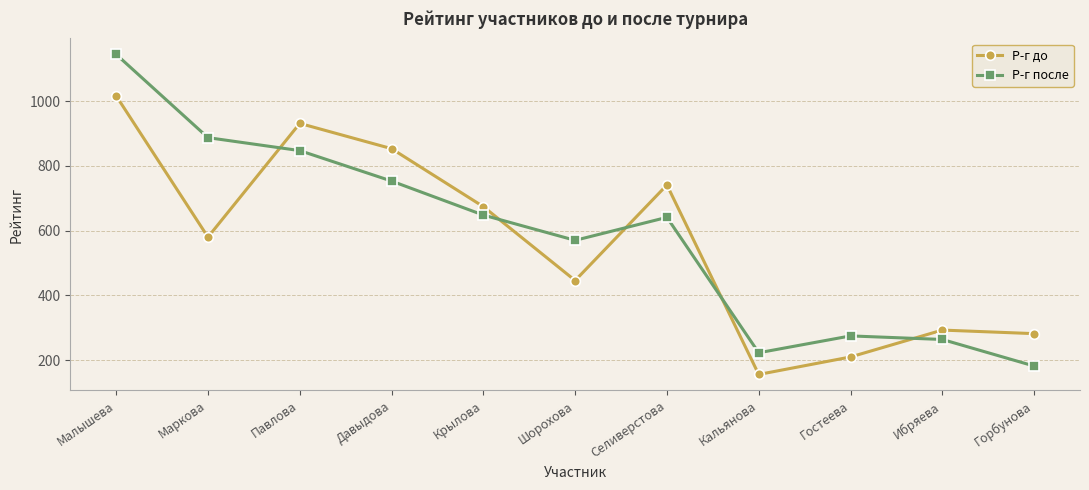

Reading right to left, list all the values displayed in this chart.

Р-г до: 282	293	210	156	741	446	674	853	931	580	1016
Р-г после: 182	264	275	223	641	570	648	753	847	887	1144